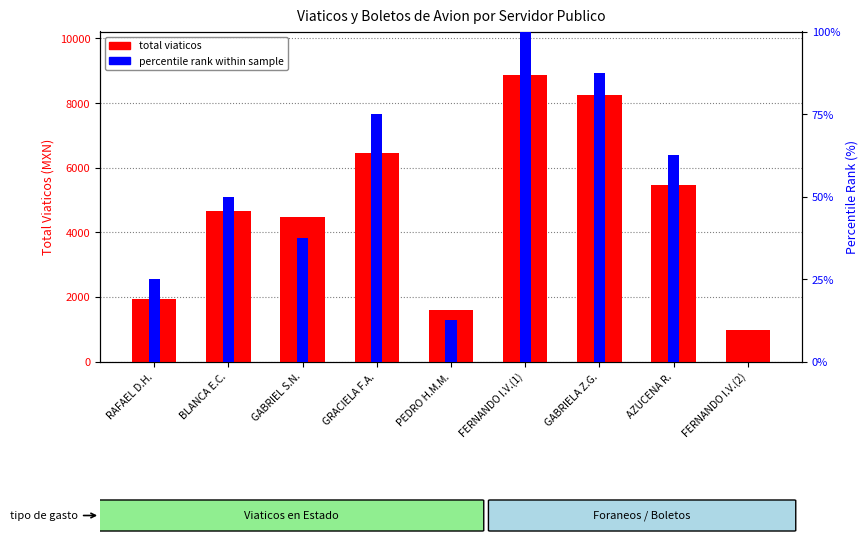

What is the value of the total viaticos bar at the 1st from the left?

1938.0